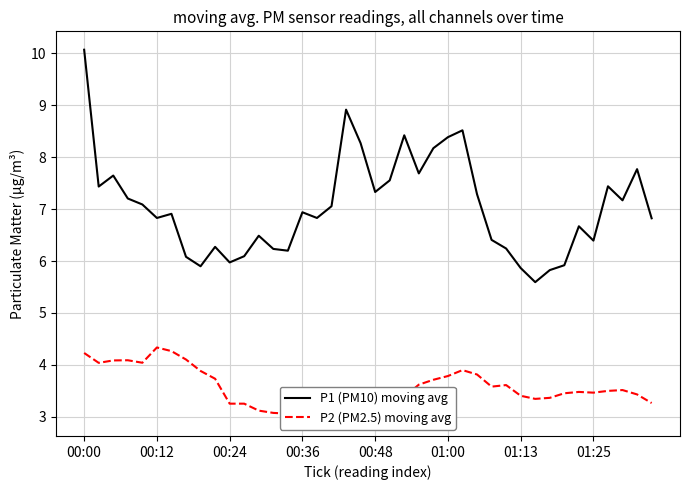

True or false: P1 (PM10) moving avg has a value of 9.6 at 00:36.

False